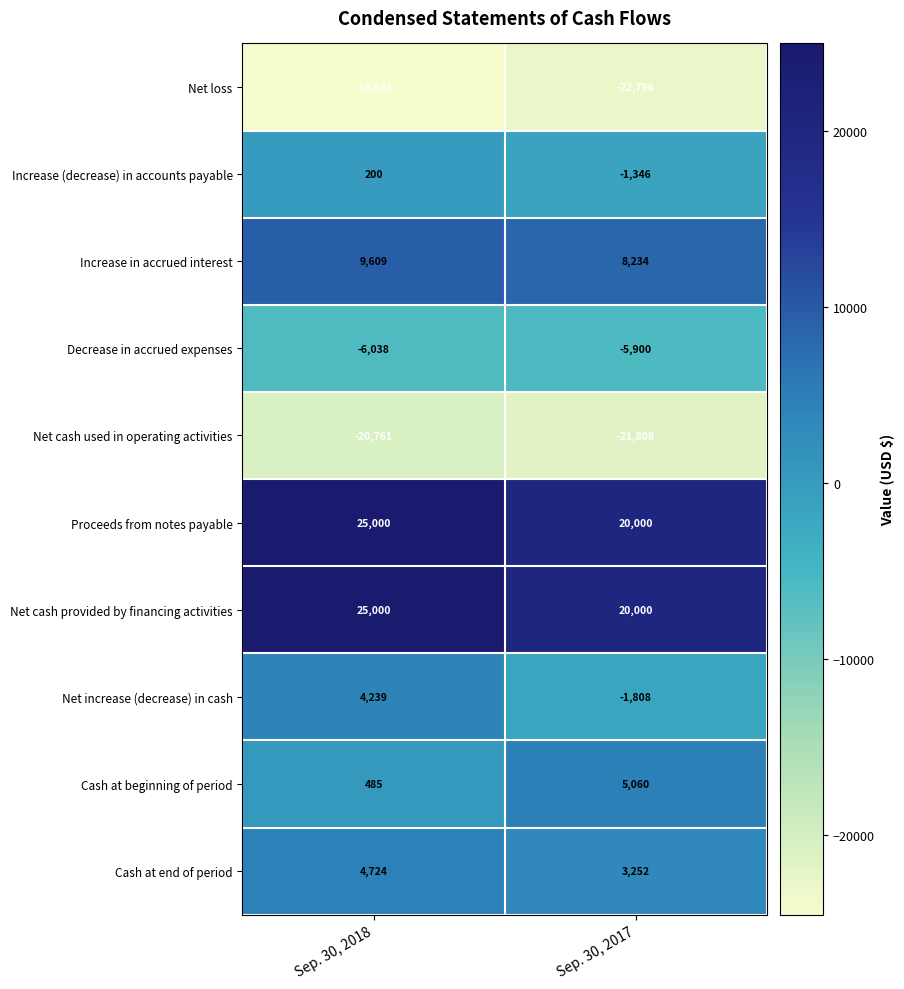

Where is Increase (decrease) in accounts payable nearest to the value -573?

Sep. 30, 2018